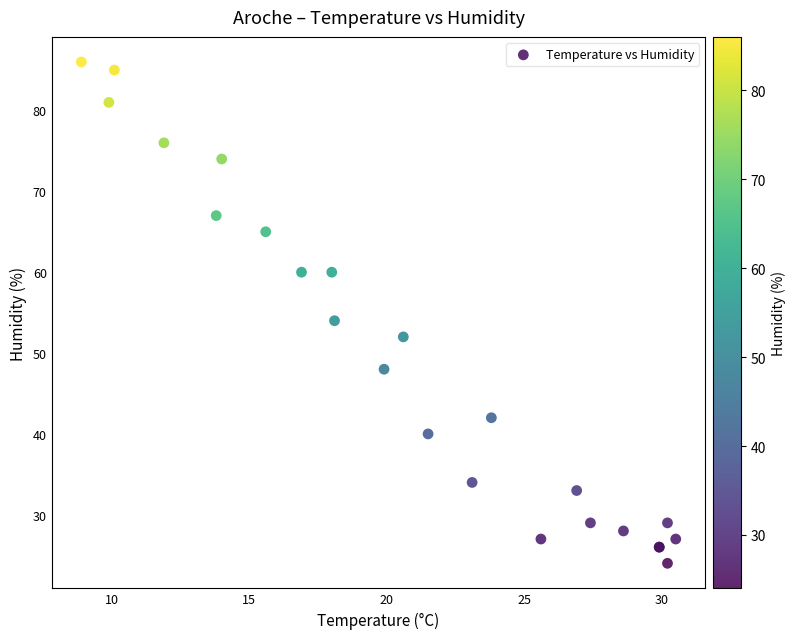

What Y value in the scatter plot is closest to 55?

54